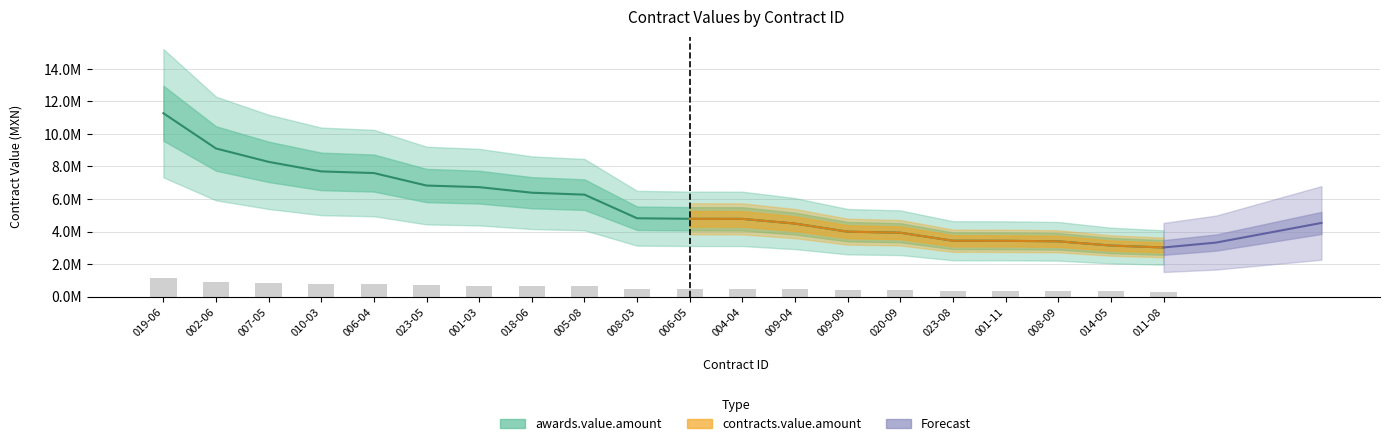

What position from the left is 014-05?

19